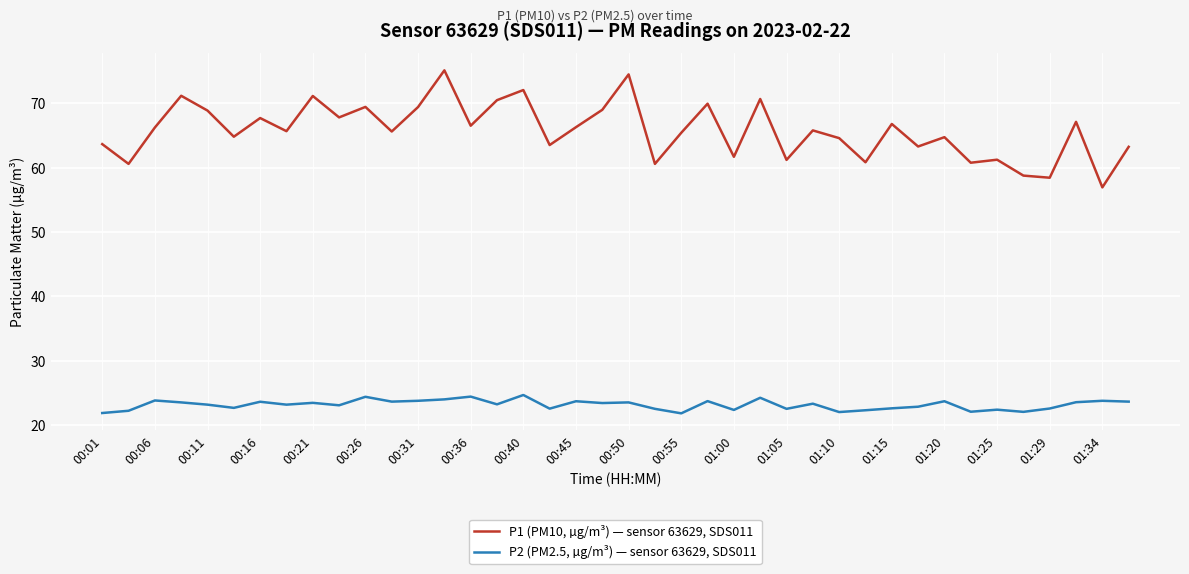

Which series has the largest range (max minus min)?

P1 (PM10, µg/m³) — sensor 63629, SDS011